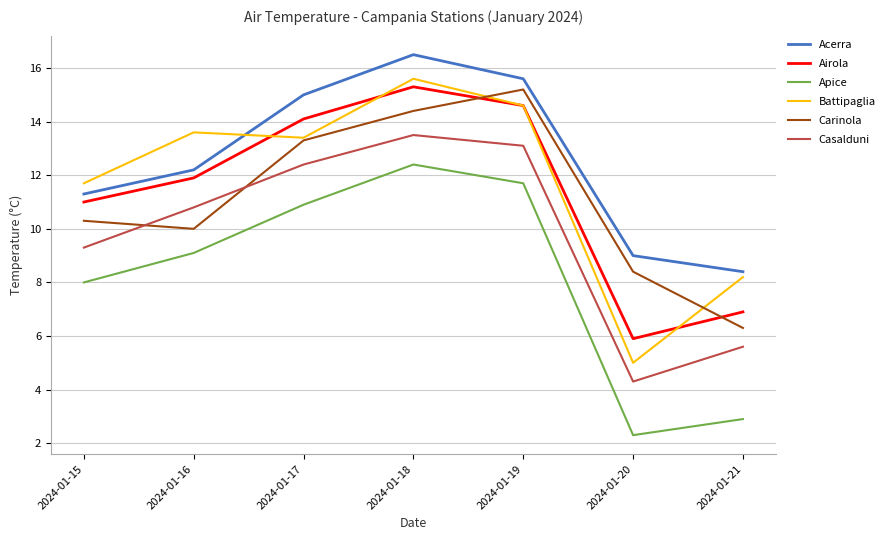

What is the greatest value displayed?

16.5